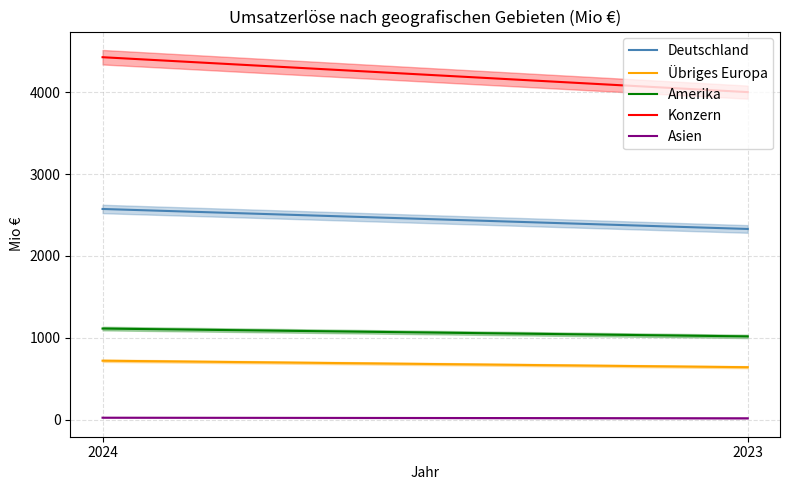

At which category is the sum across all series the highest?

2024